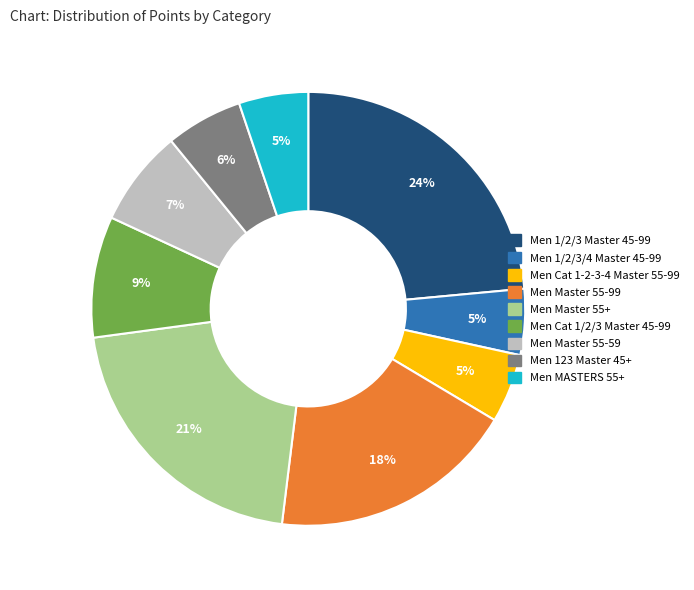

What is the largest slice in the pie chart?

Men 1/2/3 Master 45-99